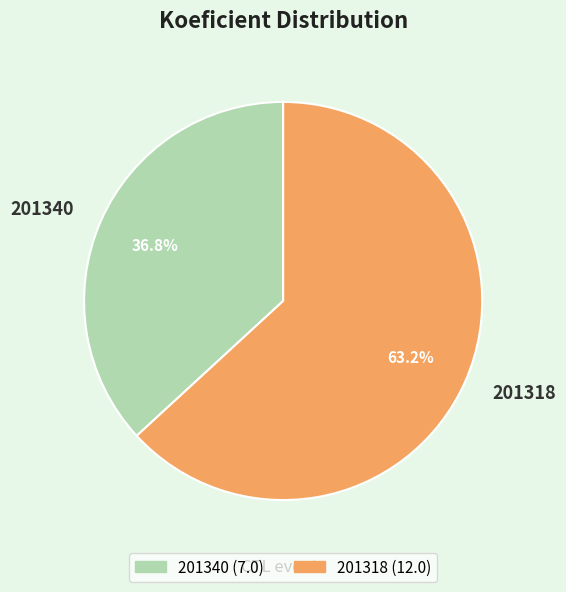

Approximately how many times larger is the value at 201340 compared to 201318?

0.6